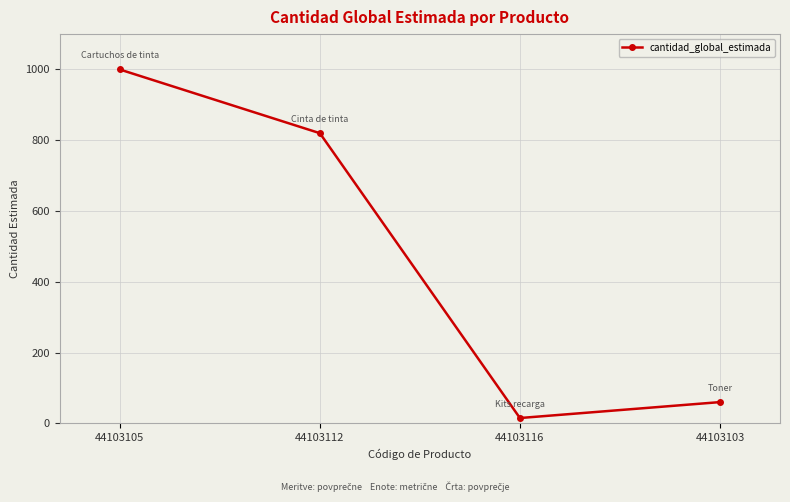

Which category has the highest value across all series?

44103105